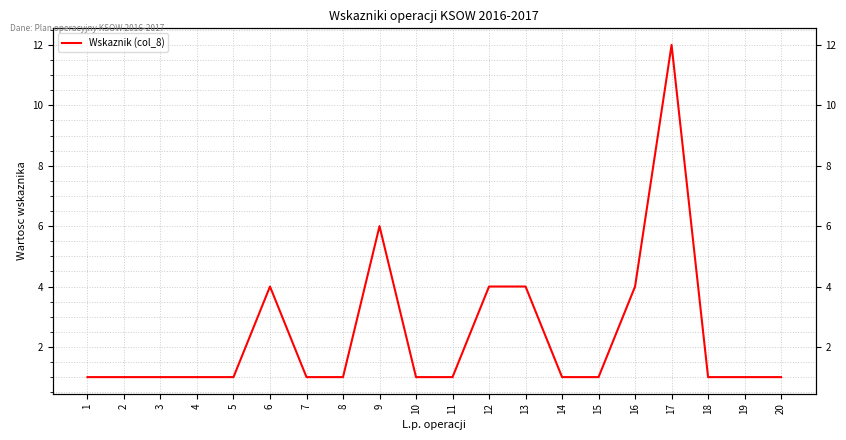

How many data points does each series have?

20